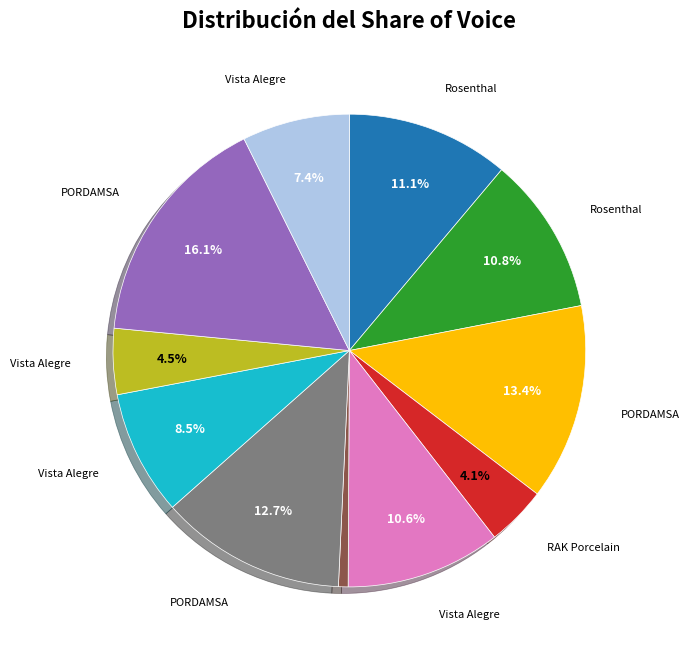

Is there any slice that represents more than half of the pie?

No